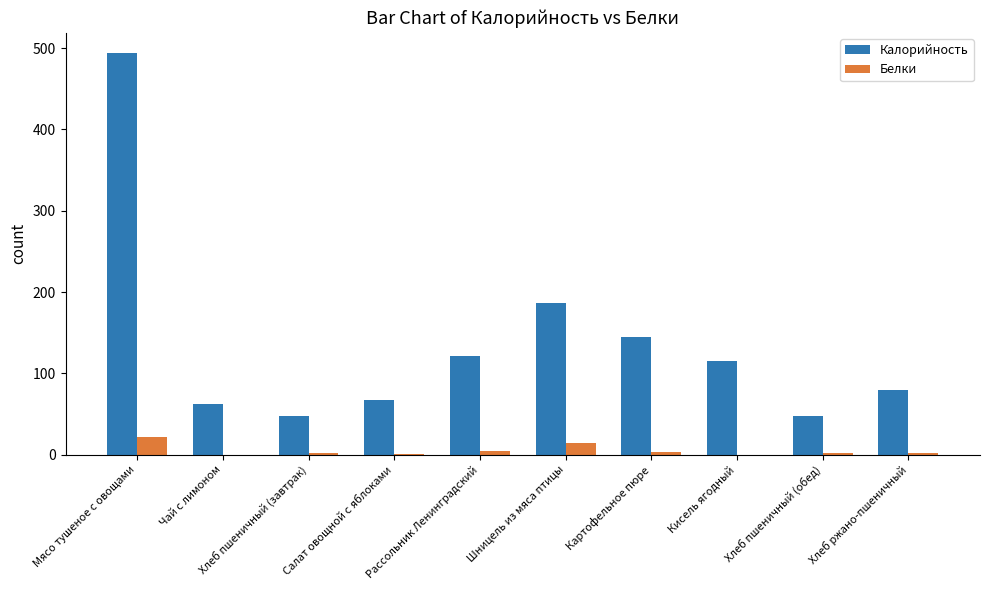

What is the difference between the Калорийность values at Хлеб пшеничный (завтрак) and Чай с лимоном?

15